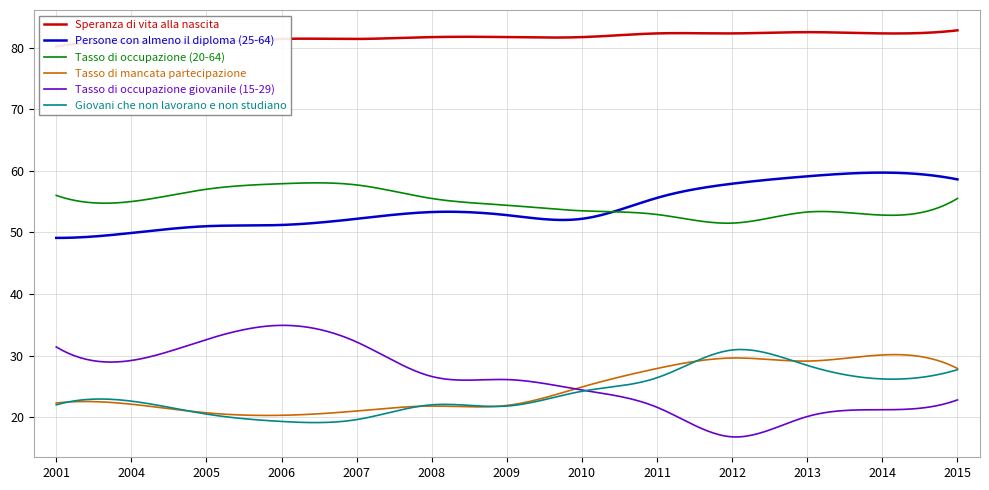

What value does the Speranza di vita alla nascita series have at 2004?

80.9